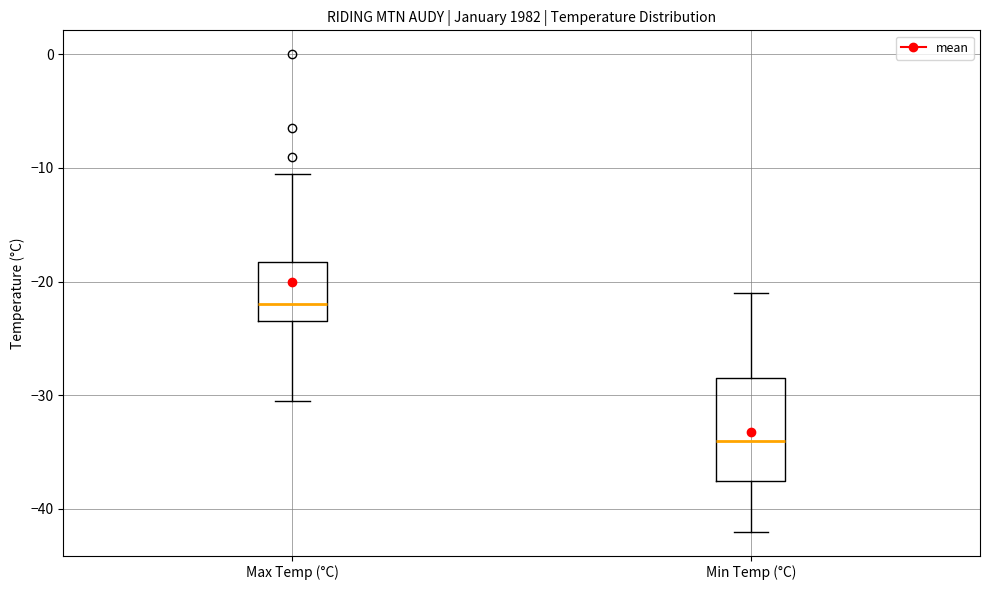

Where does the median line of the box for Max Temp (°C) sit on the y-axis? The values are not printed on the chart, so give them approximately, as read against the axis.

-22